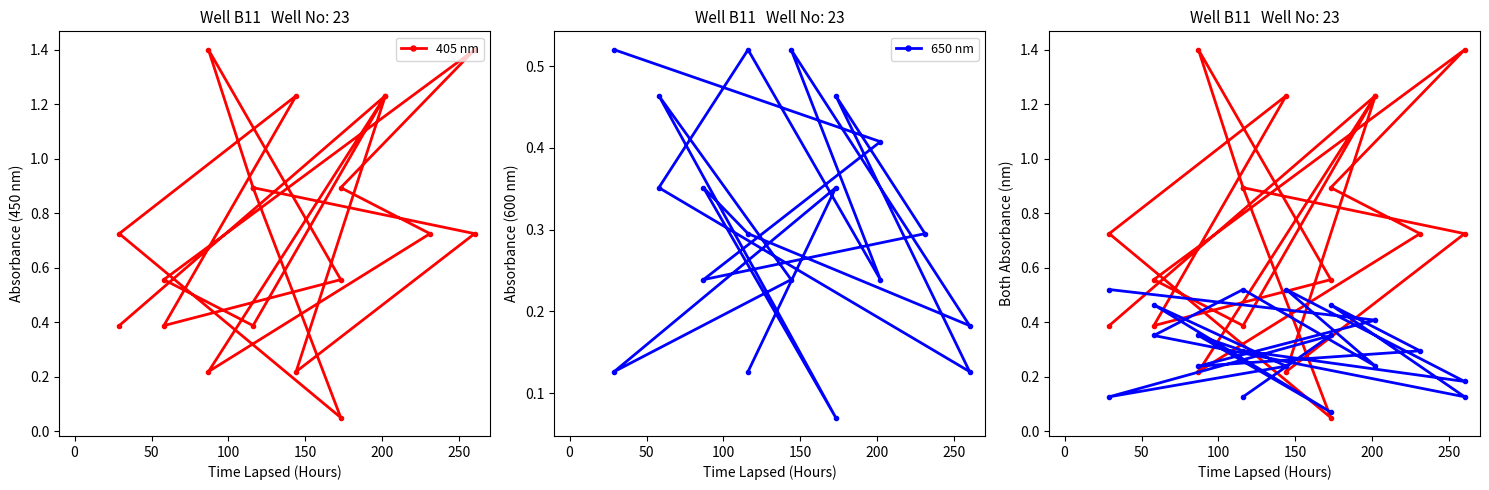

Is the value of 405 nm at 200 greater than the value of 650 nm at 250?

Yes